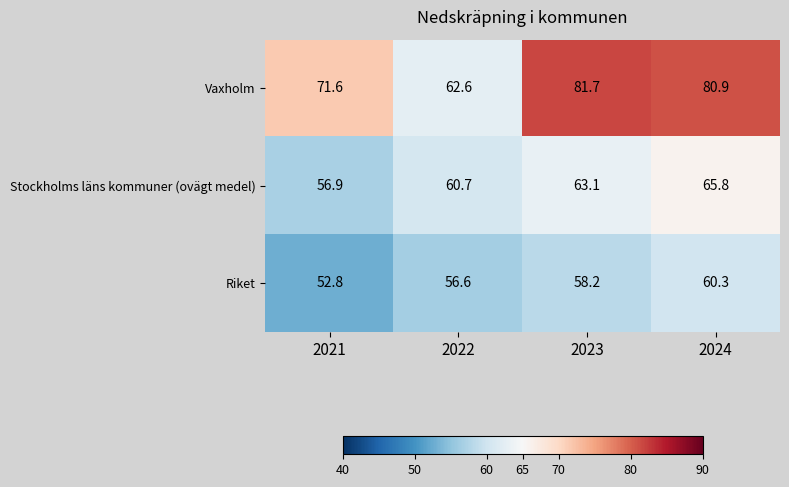

Which series changed the most between 2021 and 2022?

Vaxholm